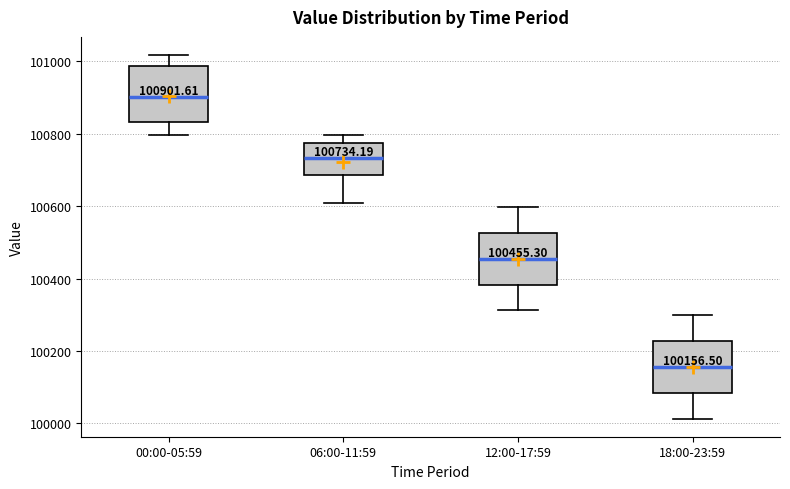

Which box's median line is the lowest?

18:00-23:59